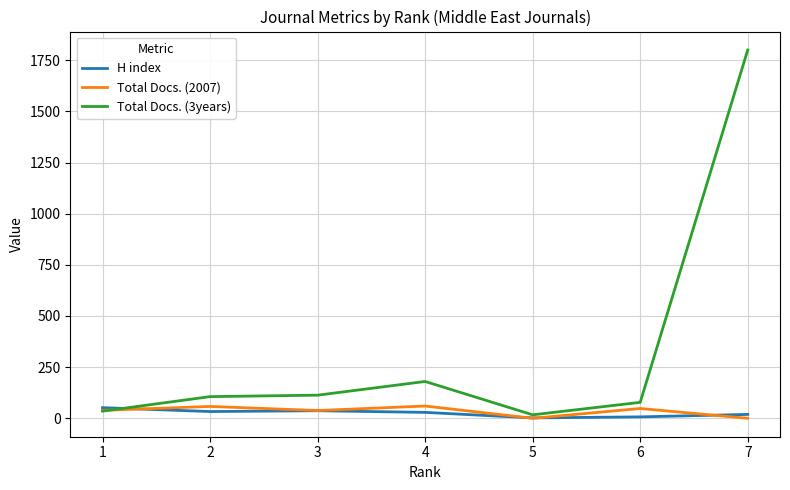

True or false: Total Docs. (2007) has more than 0 points higher than both neighbors.

True